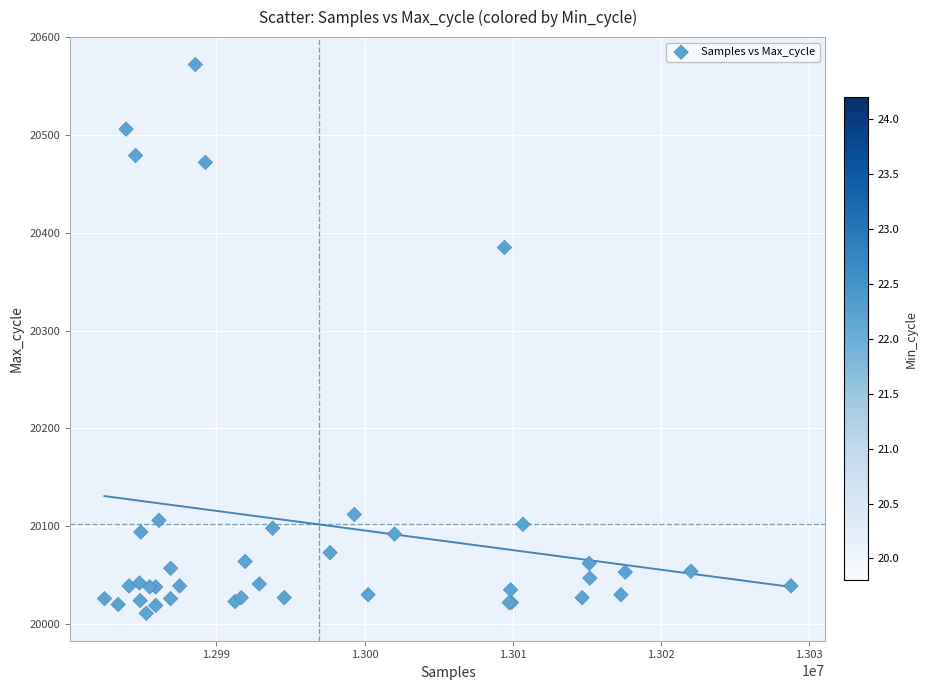

What Y value in the scatter plot is closest to 20291?

20385